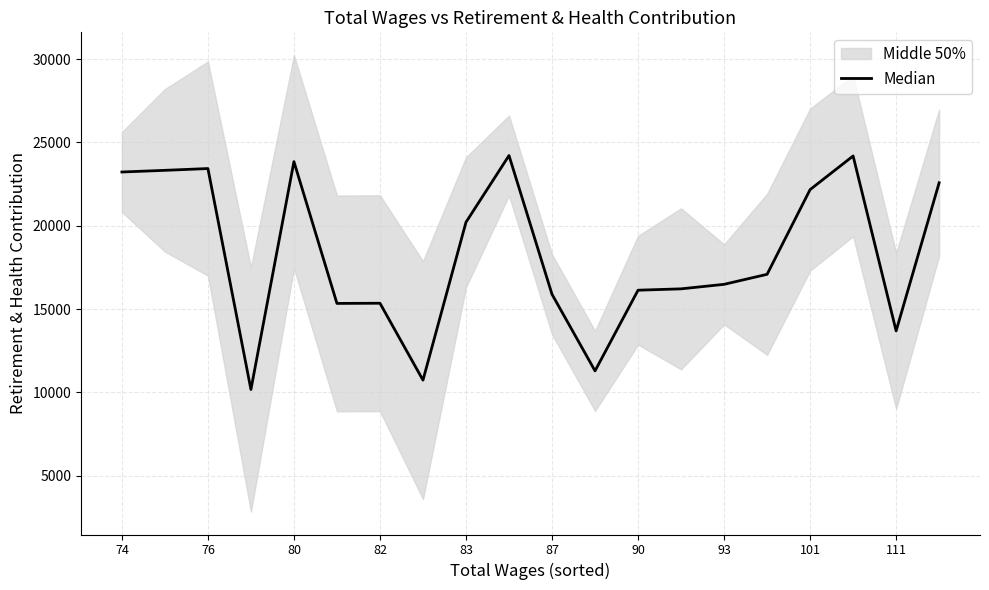

What position from the left is 74?

1